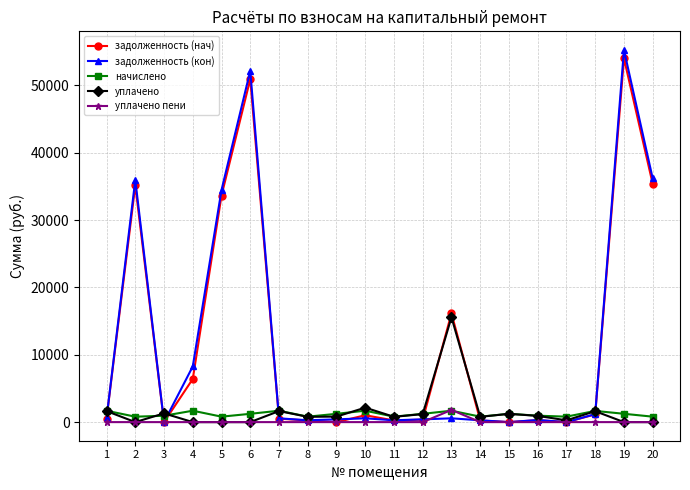

What are all the series names shown in the legend?

задолженность (нач), задолженность (кон), начислено, уплачено, уплачено пени